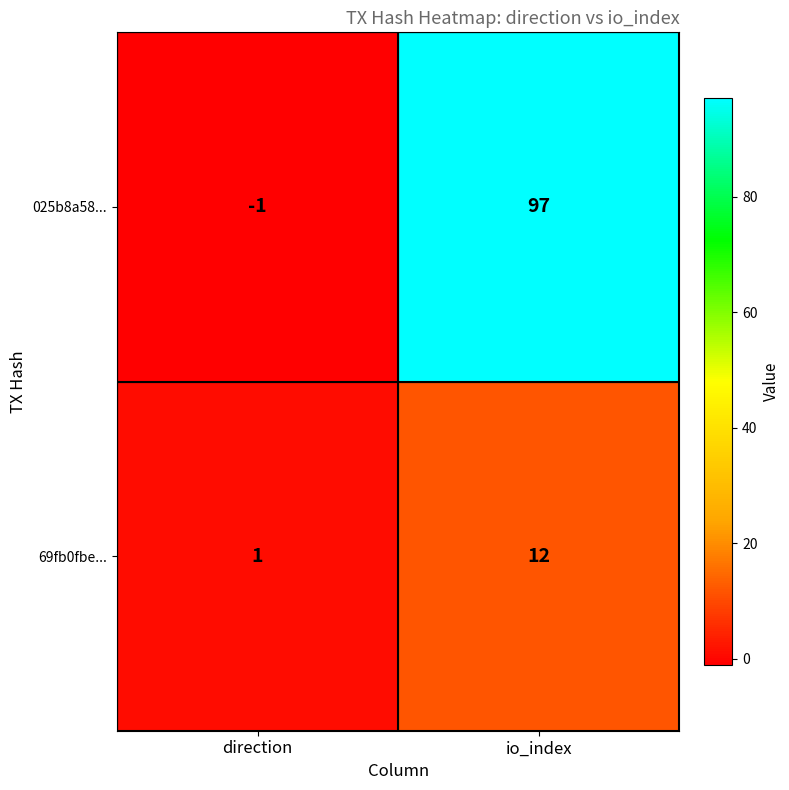

At which category is the sum across all series the highest?

io_index